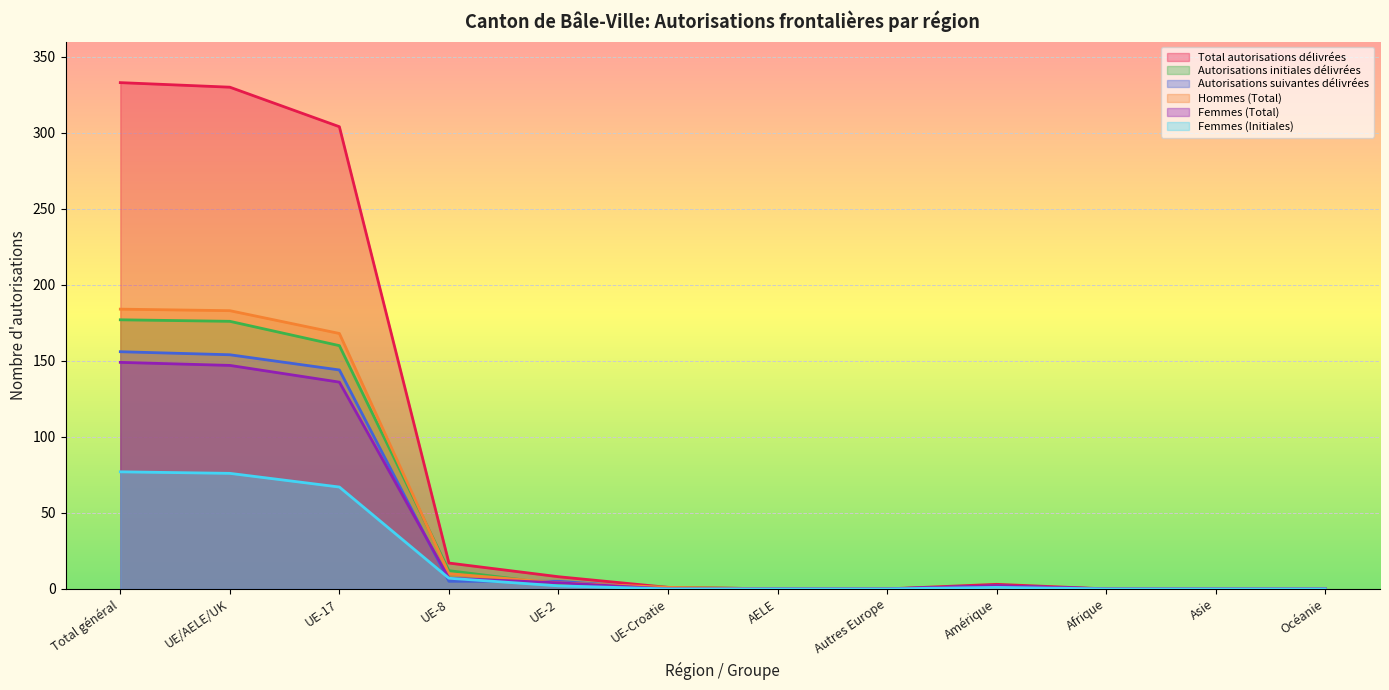

At which label does Autorisations initiales délivrées first exceed 1?

Total général